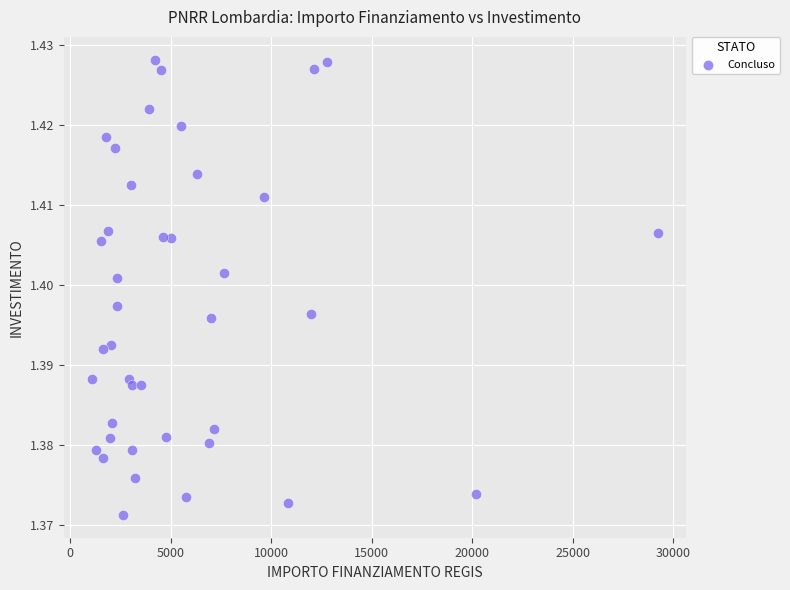

What is the range of X values (max minus min)?

28148.4